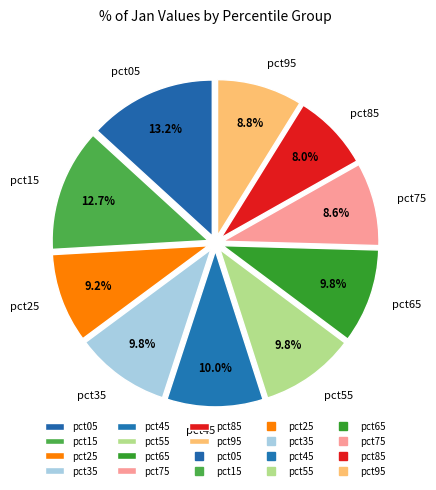

Combined, what portion of the pie is pct65 and pct95?

18.6%